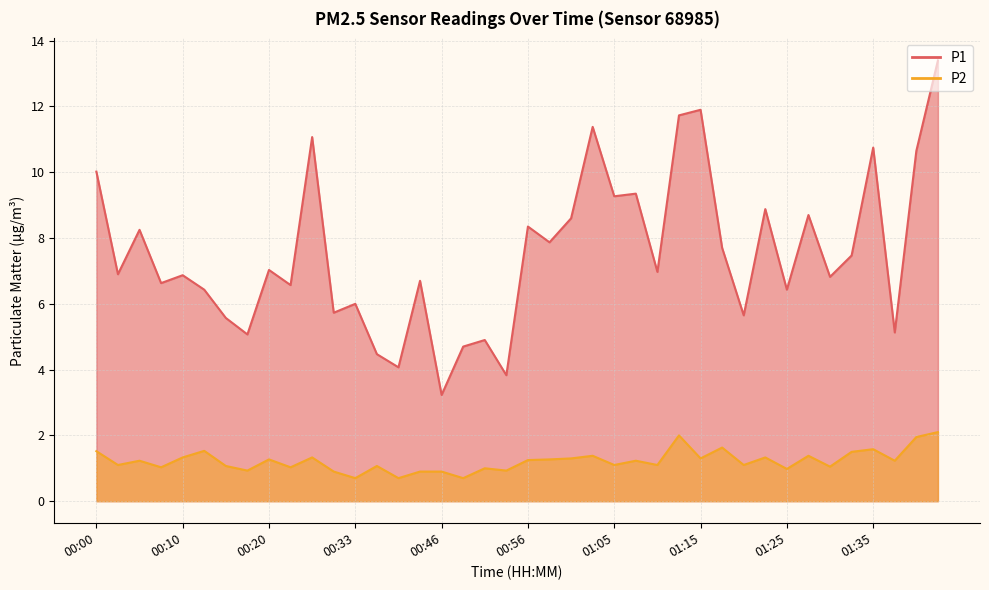

The P1 series shows 13.4 at 01:42. True or false?

True